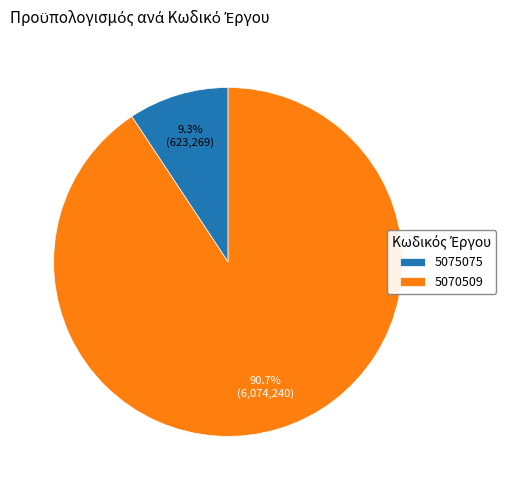

To the nearest percent, what portion does 5070509 represent?

91%